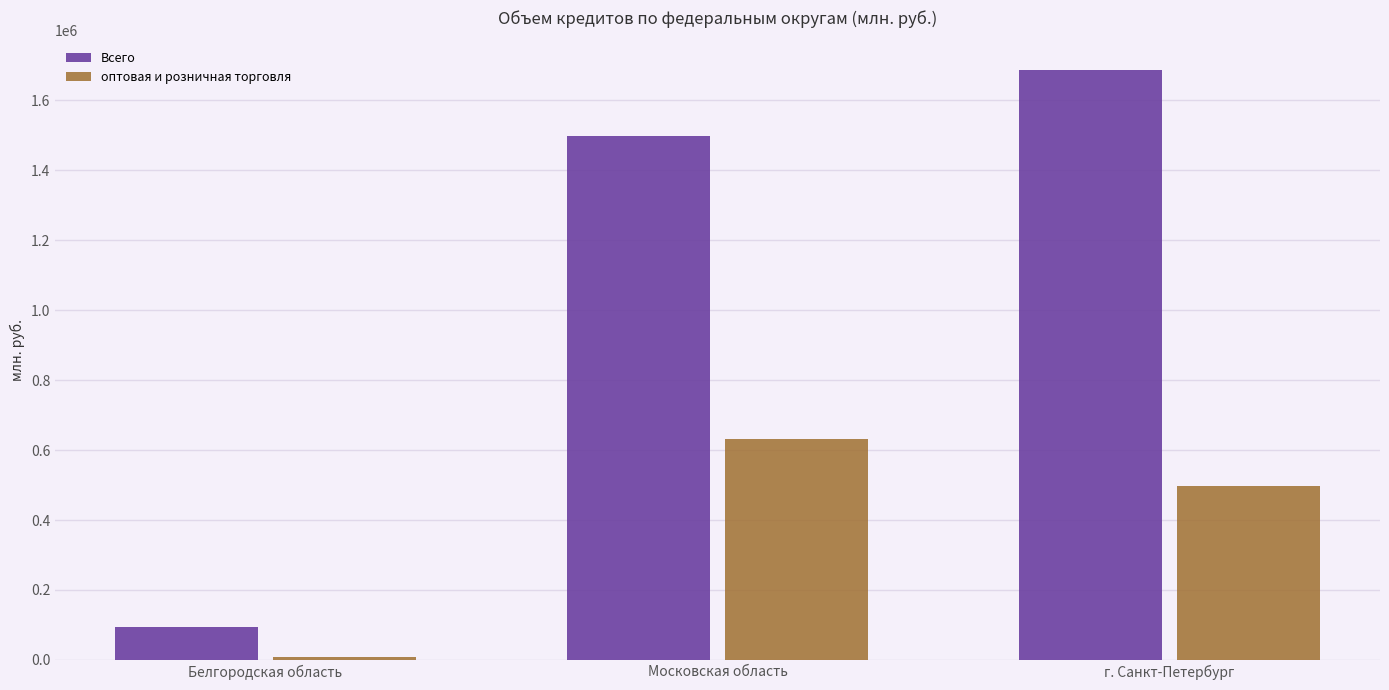

How many data points does each series have?

3